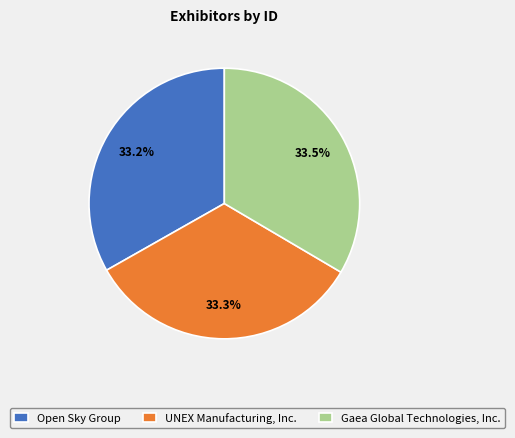

What percentage is the UNEX Manufacturing, Inc. slice, to the nearest percent?

33%